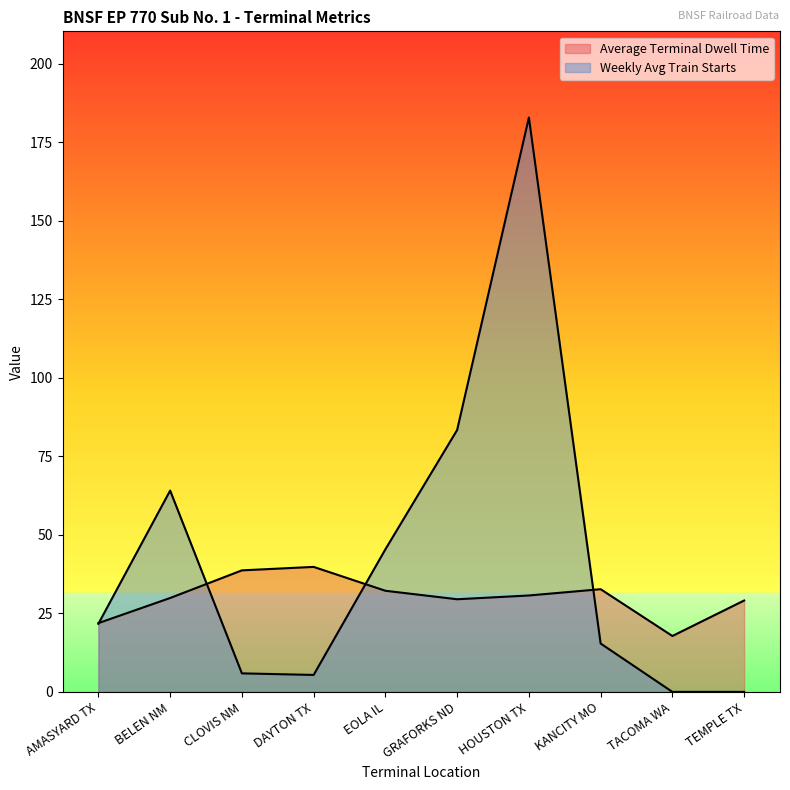

The value of Weekly Avg Train Starts at EOLA IL is 45.4. True or false?

True